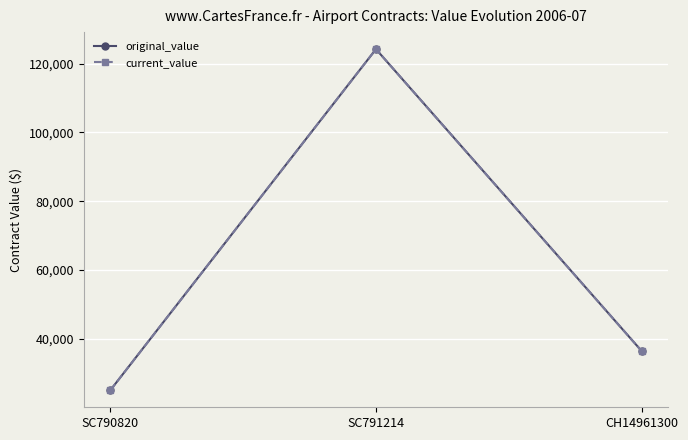

Is this an area chart (filled region under the line)?

No